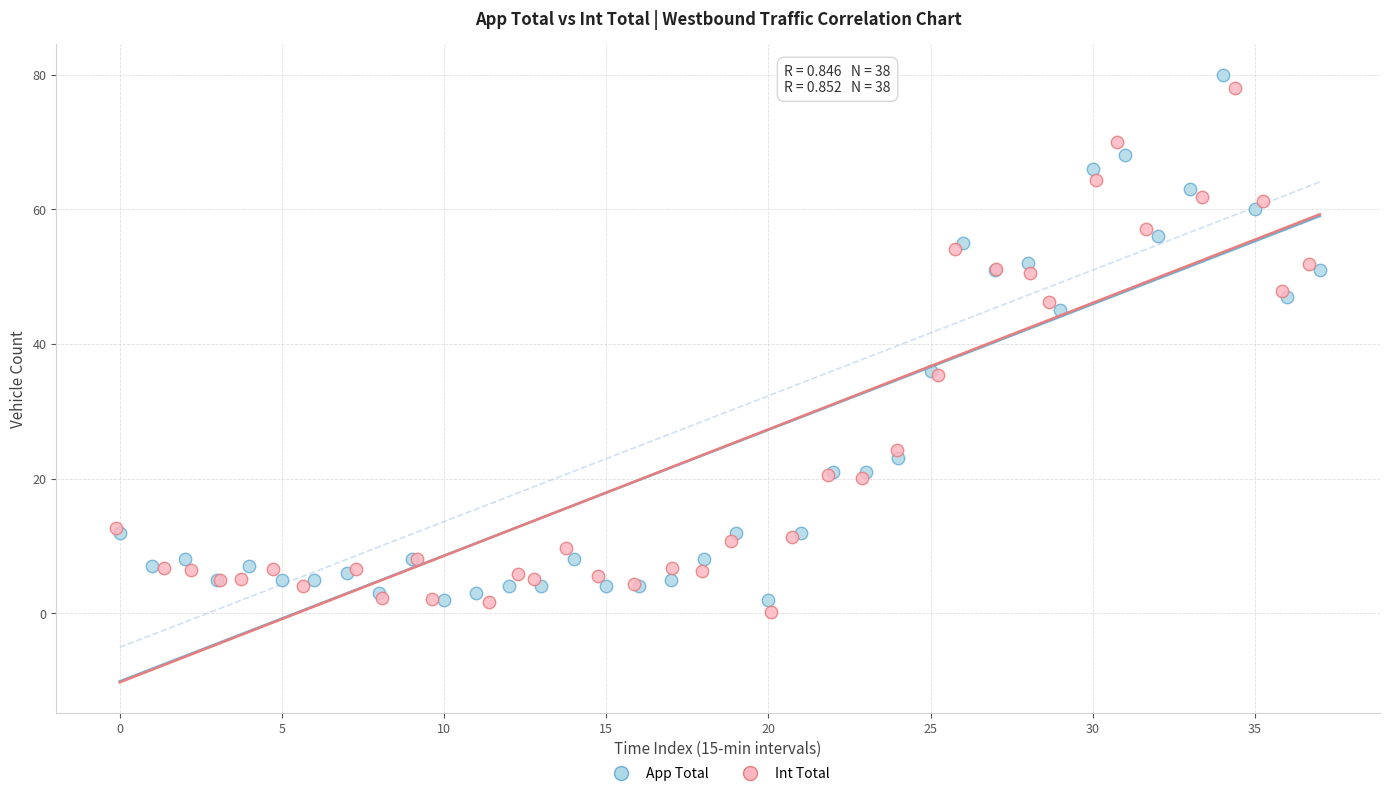

What are all the series names shown in the legend?

App Total, Int Total